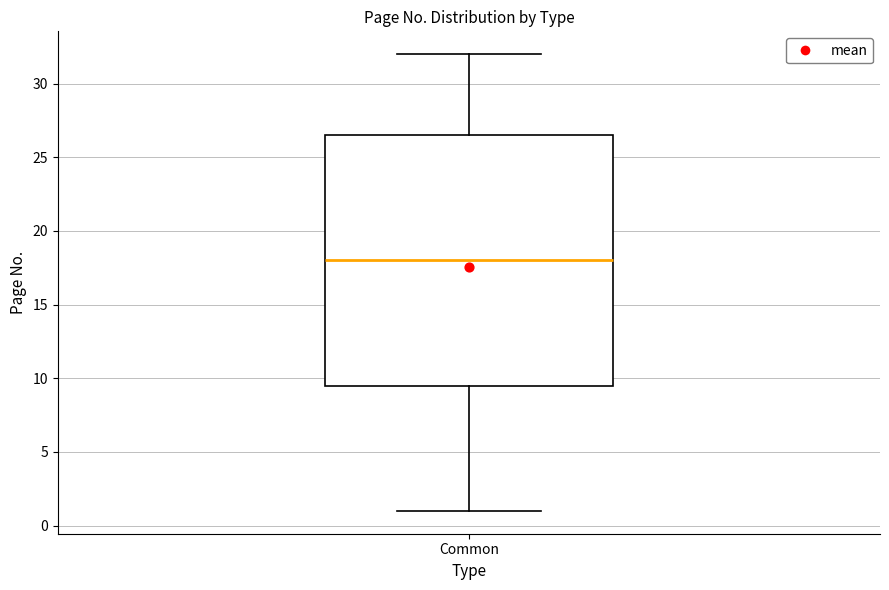

Read this box plot against the y-axis: the position of the median line, the range covered by the box, and the ends of both whiskers. The values are not printed on the chart, so give them approximately, as read against the axis.

median 18.0, box 9.5 to 26.5, whiskers 1.0 to 32.0